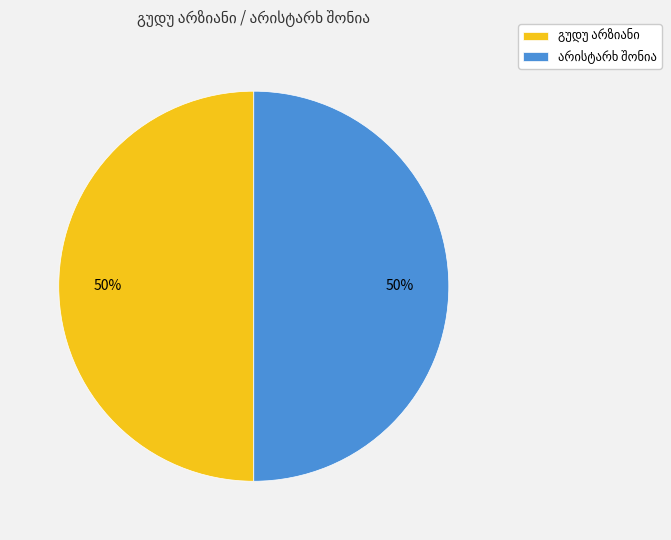

How many slices are in this pie chart?

2